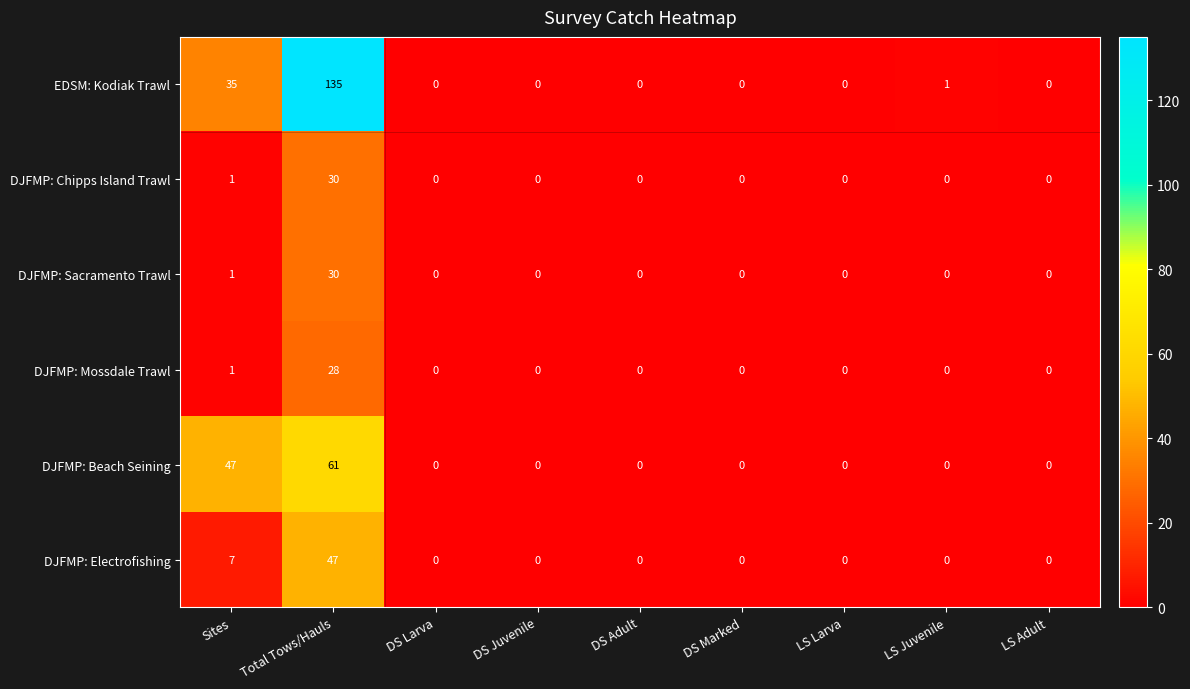

Which series has the largest total across all categories?

EDSM: Kodiak Trawl